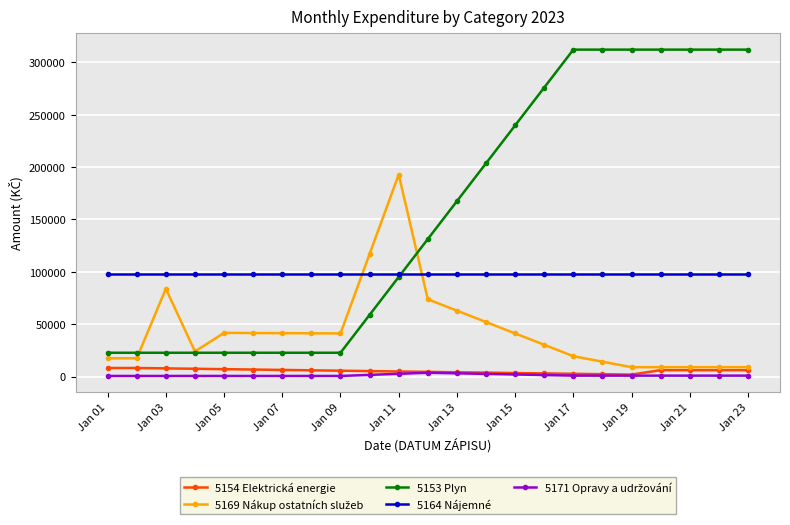

True or false: 5164 Nájemné and 5154 Elektrická energie intersect in this chart.

False